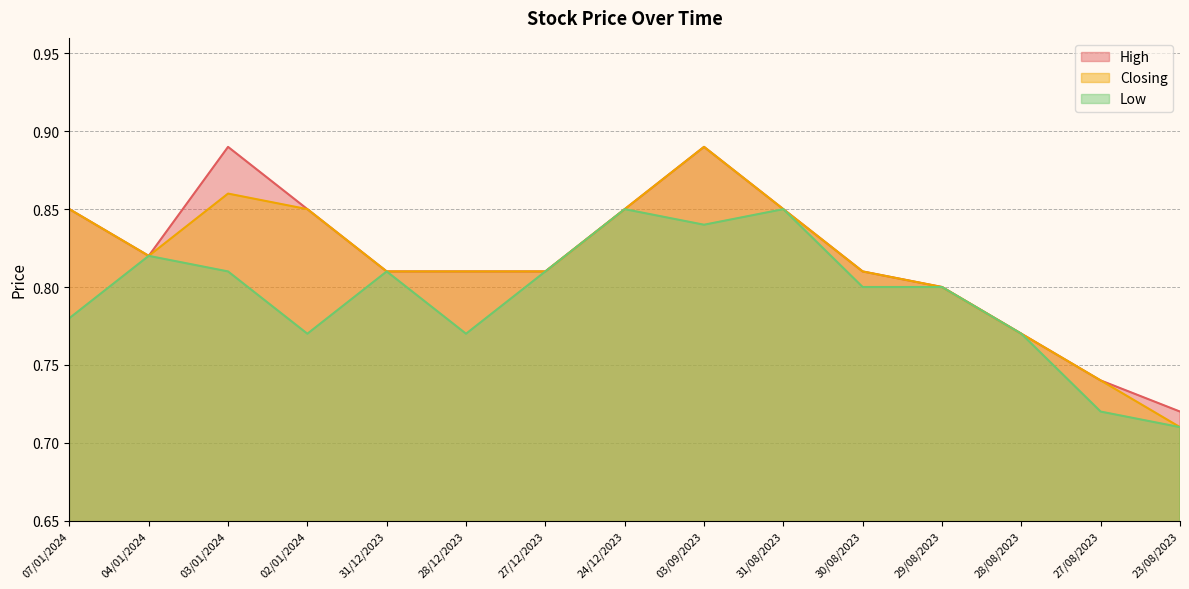

Between 29/08/2023 and 27/08/2023, which series saw the biggest shift?

Low